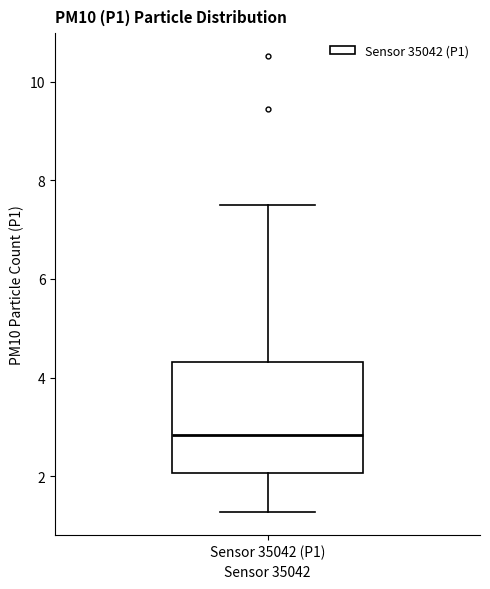

Read this box plot against the y-axis: the position of the median line, the range covered by the box, and the ends of both whiskers. The values are not printed on the chart, so give them approximately, as read against the axis.

median 2.8, box 2.0 to 4.4, whiskers 1.2 to 7.6